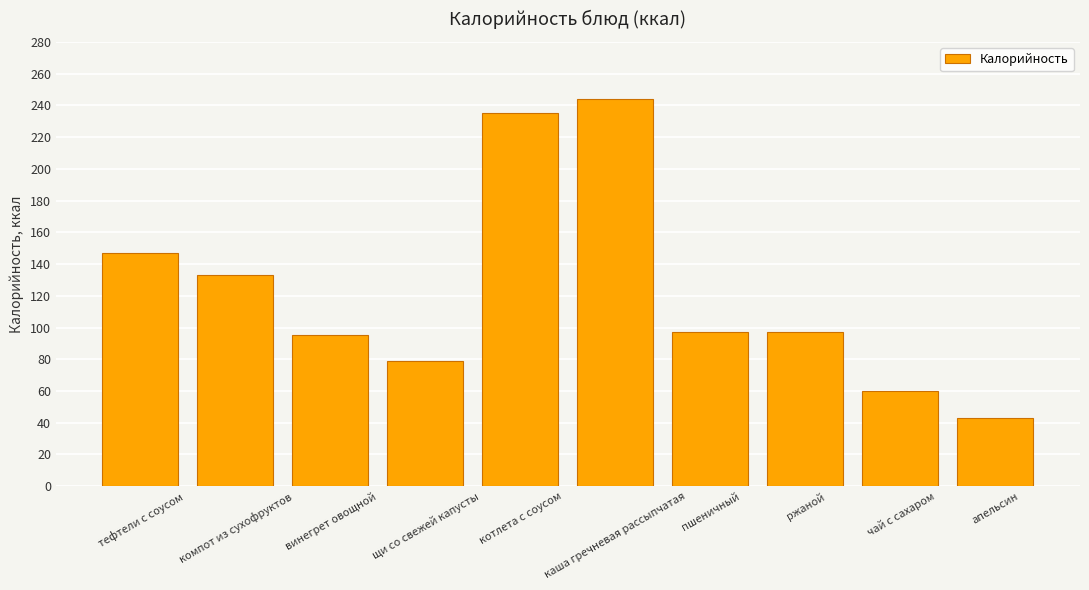

Are the bars horizontal?

No